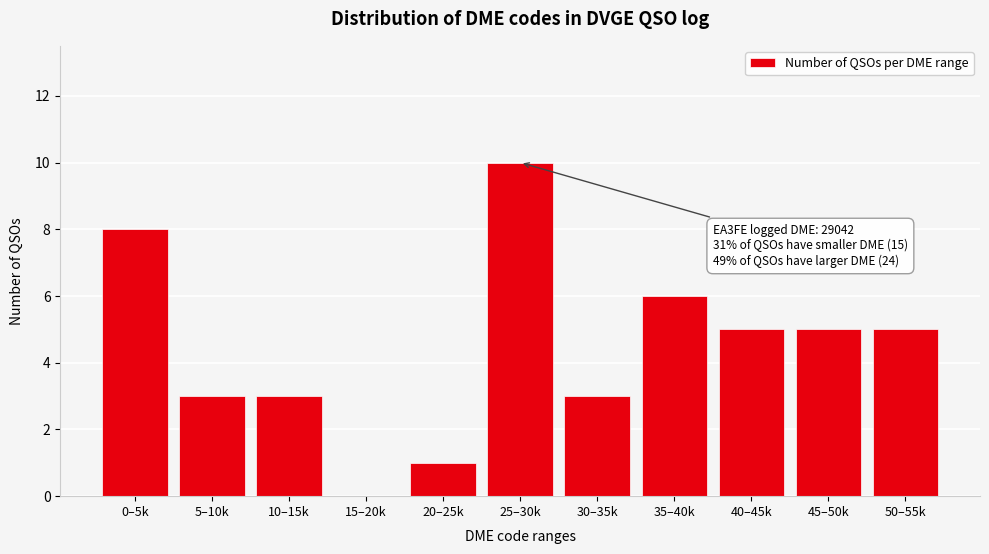

Reading left to right, extract all data points from this chart.

0–5k=8	5–10k=3	10–15k=3	15–20k=0	20–25k=1	25–30k=10	30–35k=3	35–40k=6	40–45k=5	45–50k=5	50–55k=5